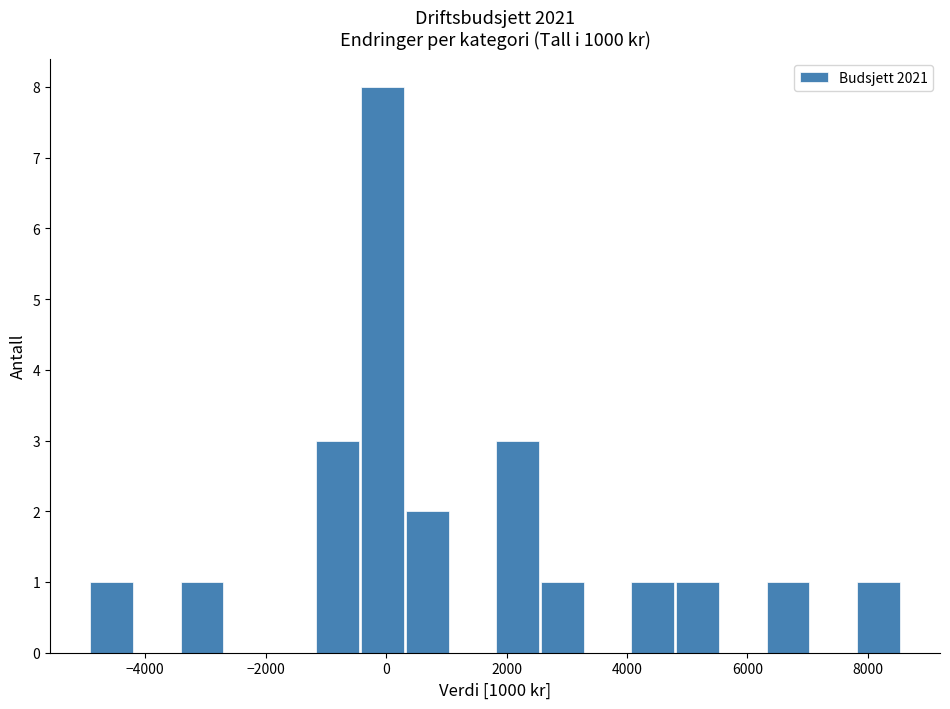

Around what value on the x-axis is the tallest bar? Give the approximate position of its centre, as read against the axis.

0